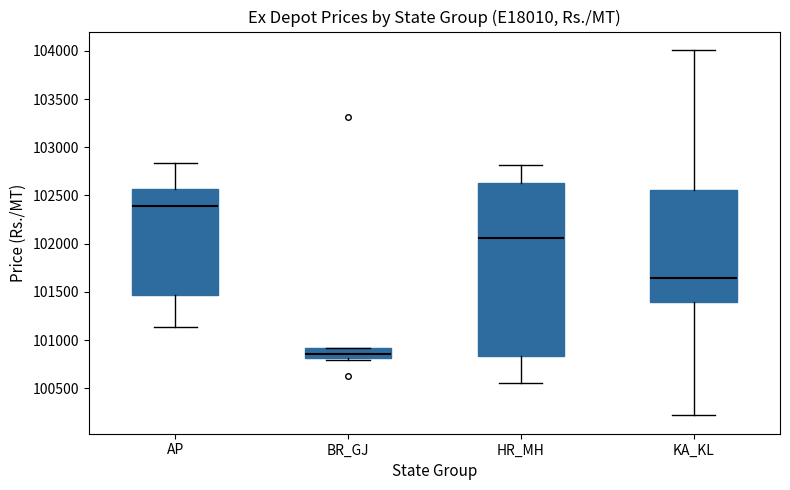

Comparing the boxes themselves (not the whiskers), which one is the tallest?

HR_MH